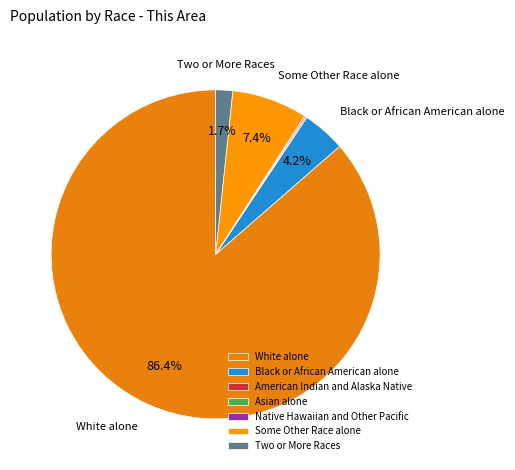

Which category has the smallest portion of the pie?

Asian alone